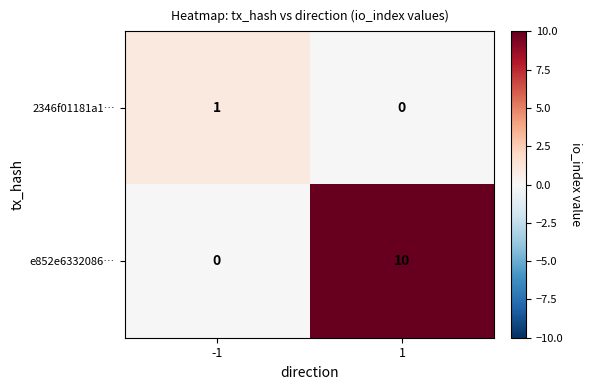

Rank the series at -1 from highest to lowest value.

2346f01181a1…, e852e6332086…